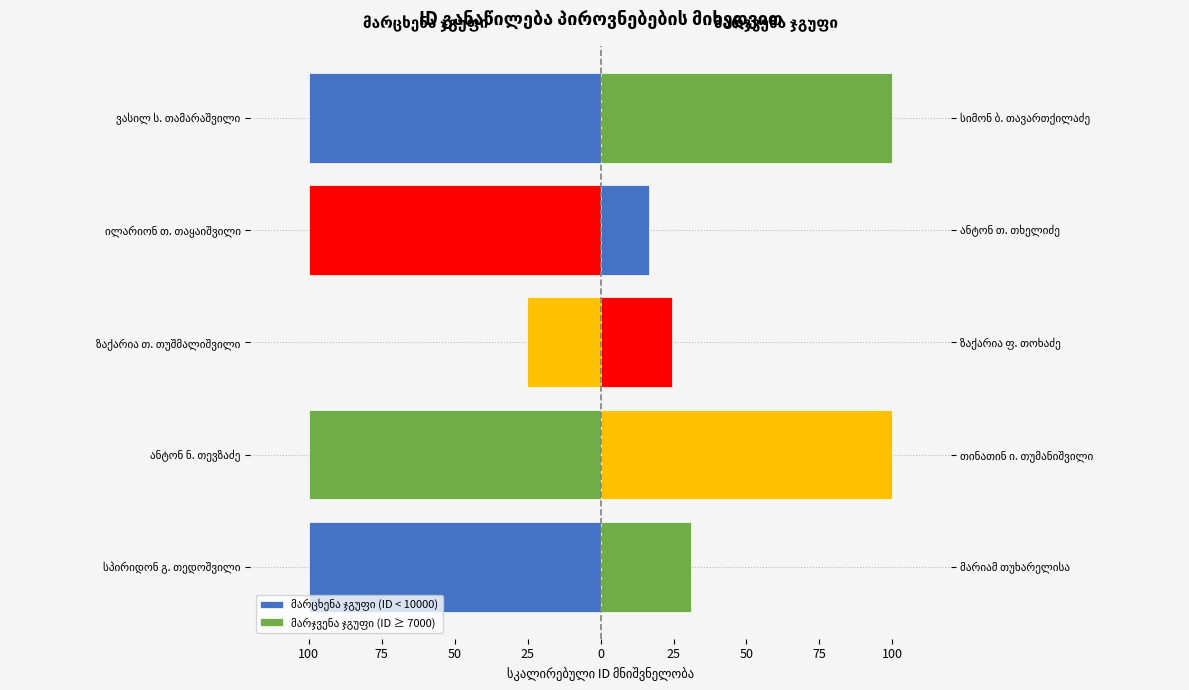

At ილარიონ თ. თაყაიშვილი, list the series in order from largest to smallest.

მარჯვენა ჯგუფი (ID ≥ 7000), მარცხენა ჯგუფი (ID < 10000)